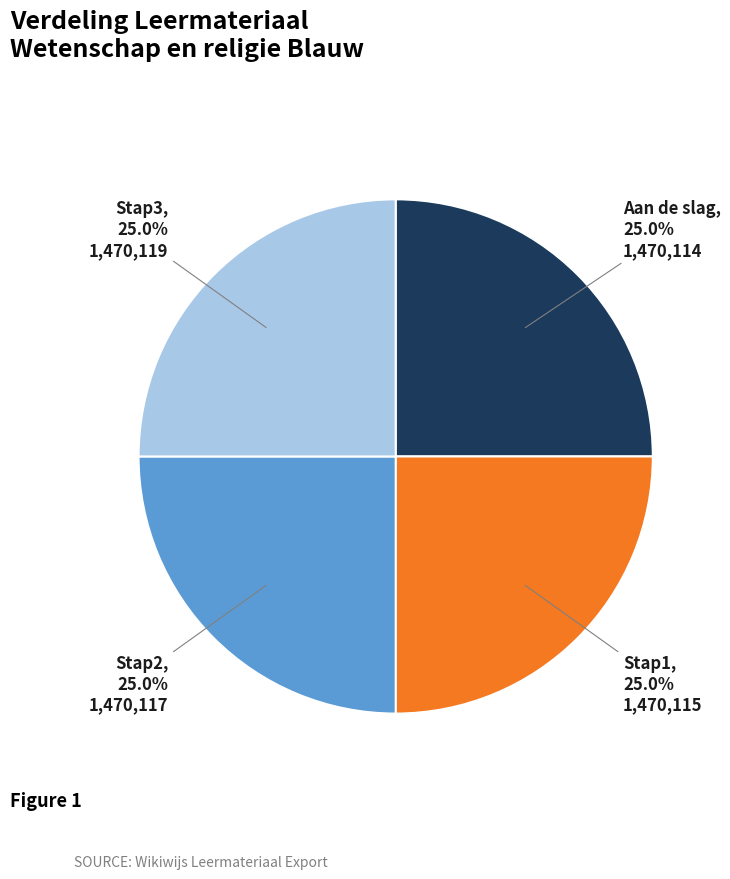

Is there a majority slice in this chart?

No